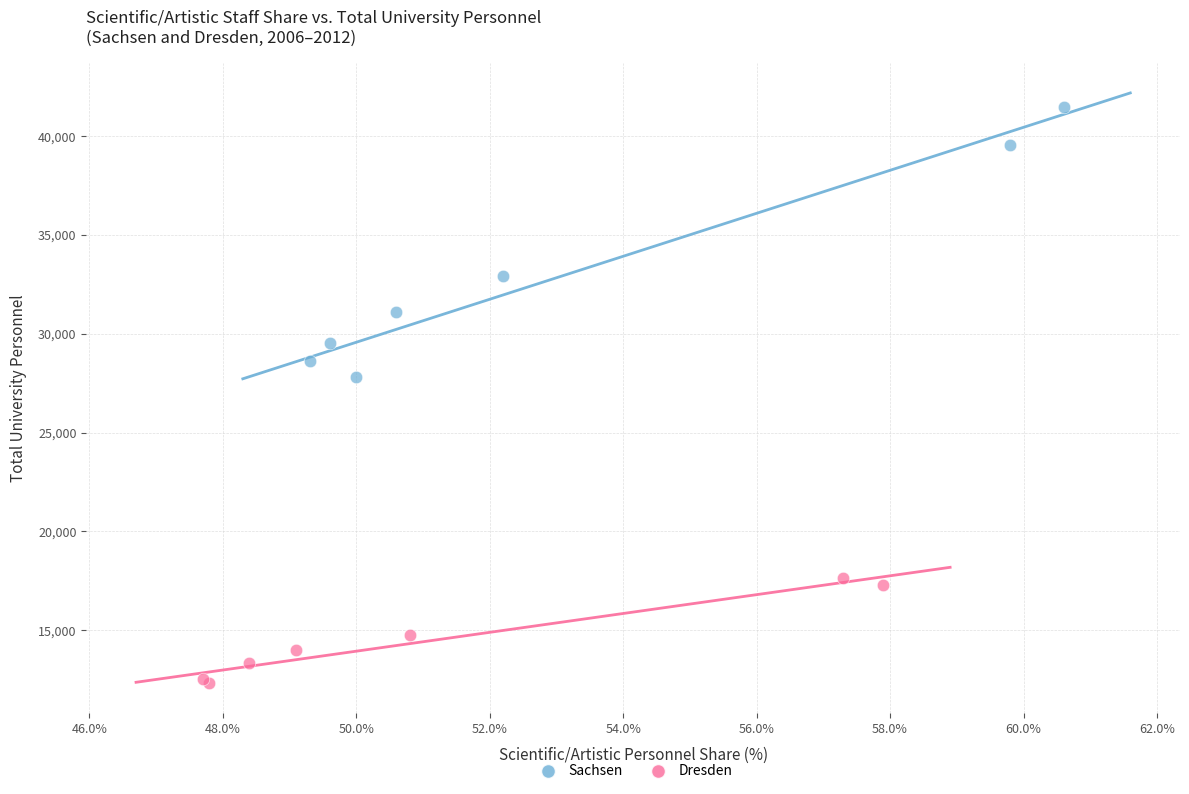

Which series reaches the maximum Y coordinate?

Sachsen